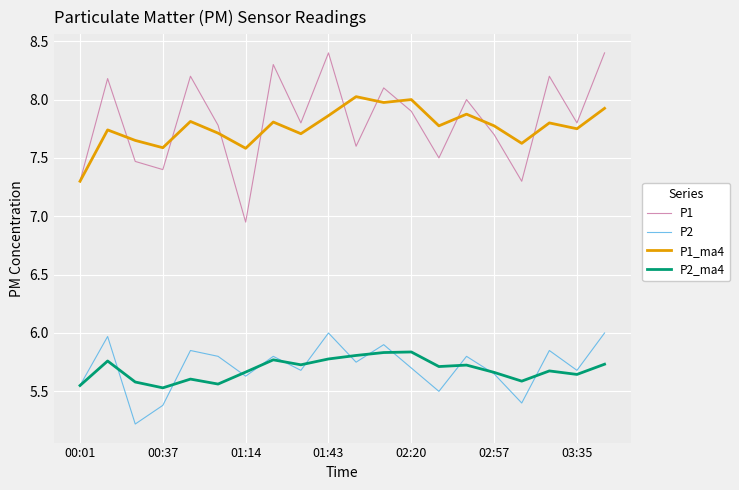

Count the P2_ma4 values in the range 5 to 6.

20